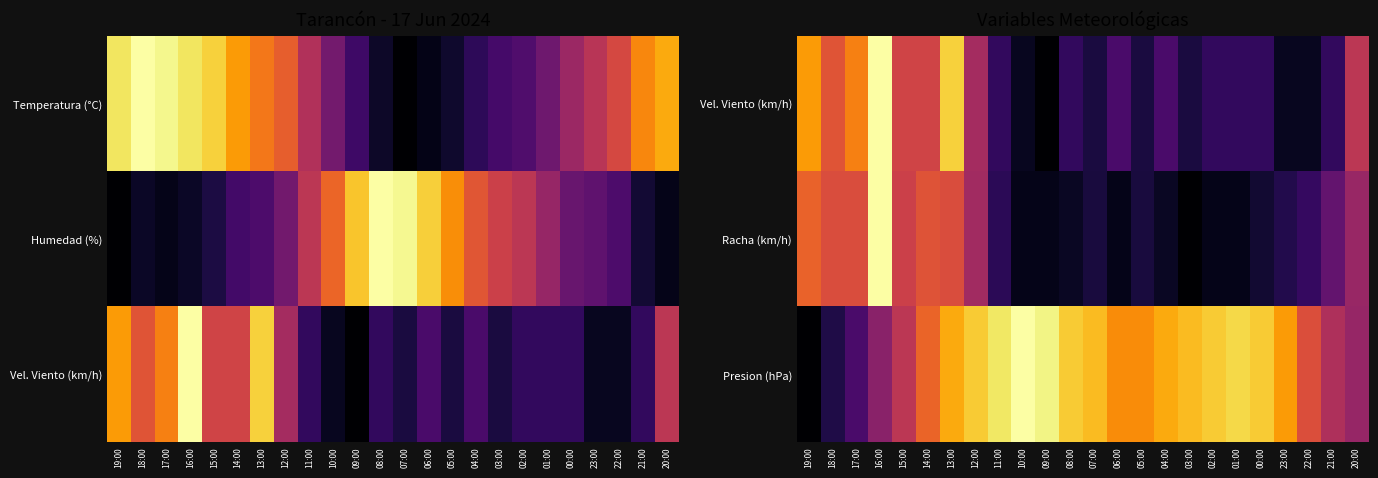

The Vel. Viento (km/h) series shows 0.8 at 14:00. True or false?

False